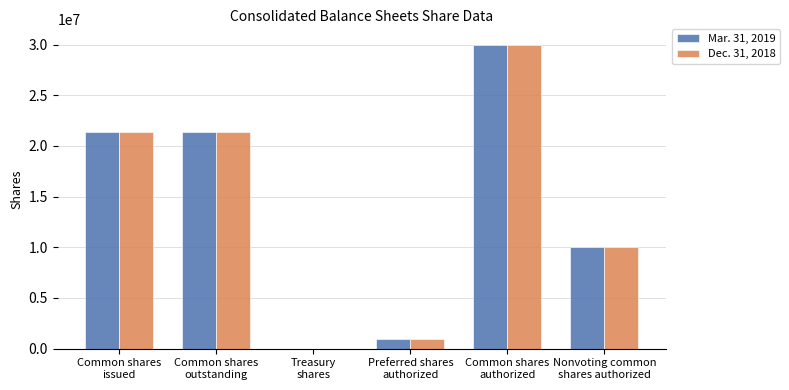

Which category has the highest value across all series?

Common shares
authorized